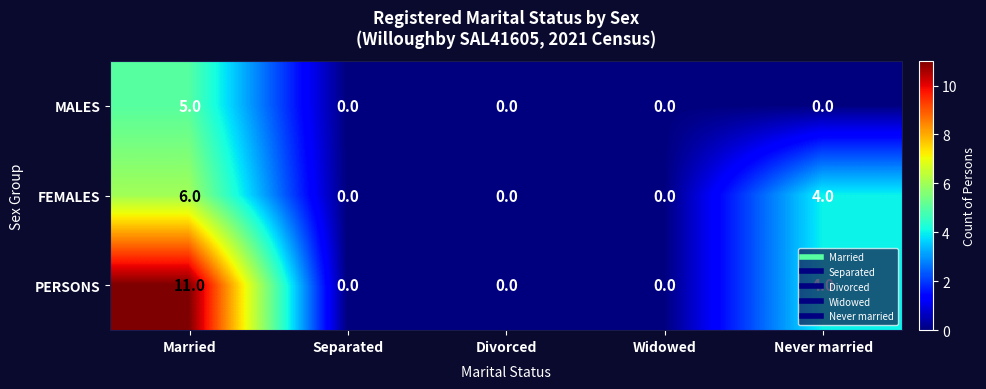

List the series in order of their peak value, lowest first.

MALES, FEMALES, PERSONS